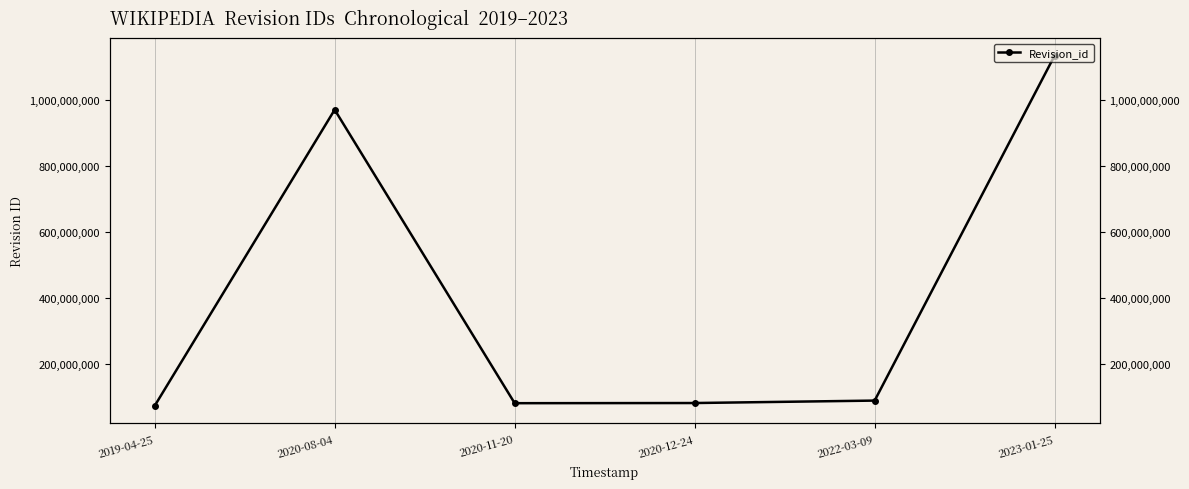

Rank the categories by value from lowest to highest.

2019-04-25, 2020-11-20, 2020-12-24, 2022-03-09, 2020-08-04, 2023-01-25